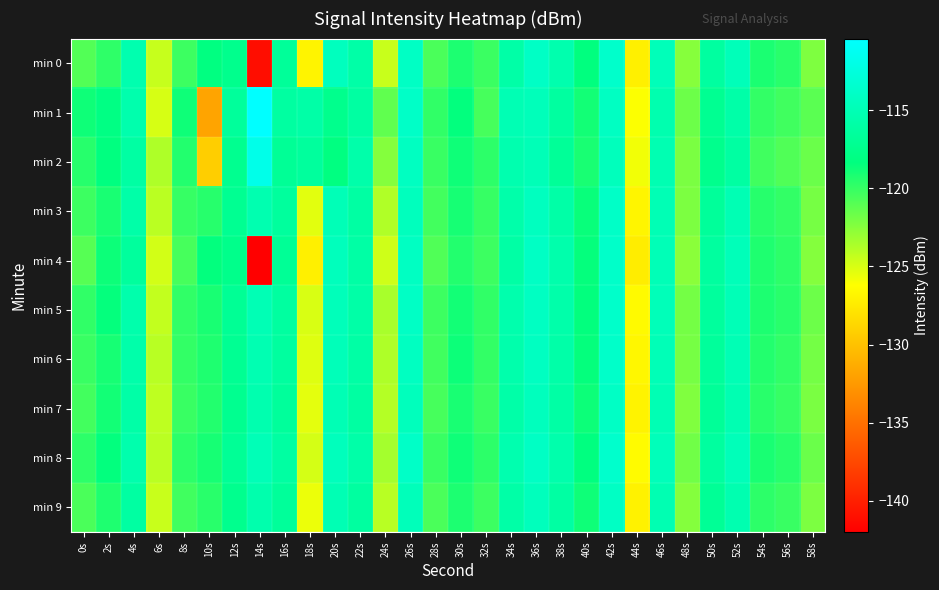

Rank the series by their maximum value, from lowest to highest.

min 9, min 7, min 3, min 4, min 6, min 5, min 0, min 8, min 2, min 1